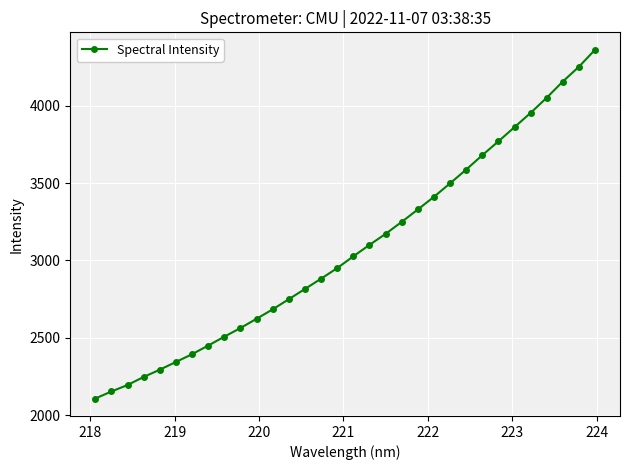

How many lines are shown in the chart?

1